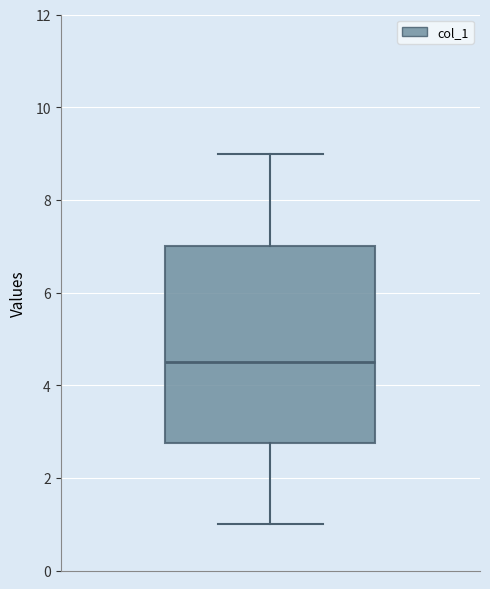

Where is the upper edge of the box on the y-axis? The values are not printed on the chart, so give them approximately, as read against the axis.

7.0